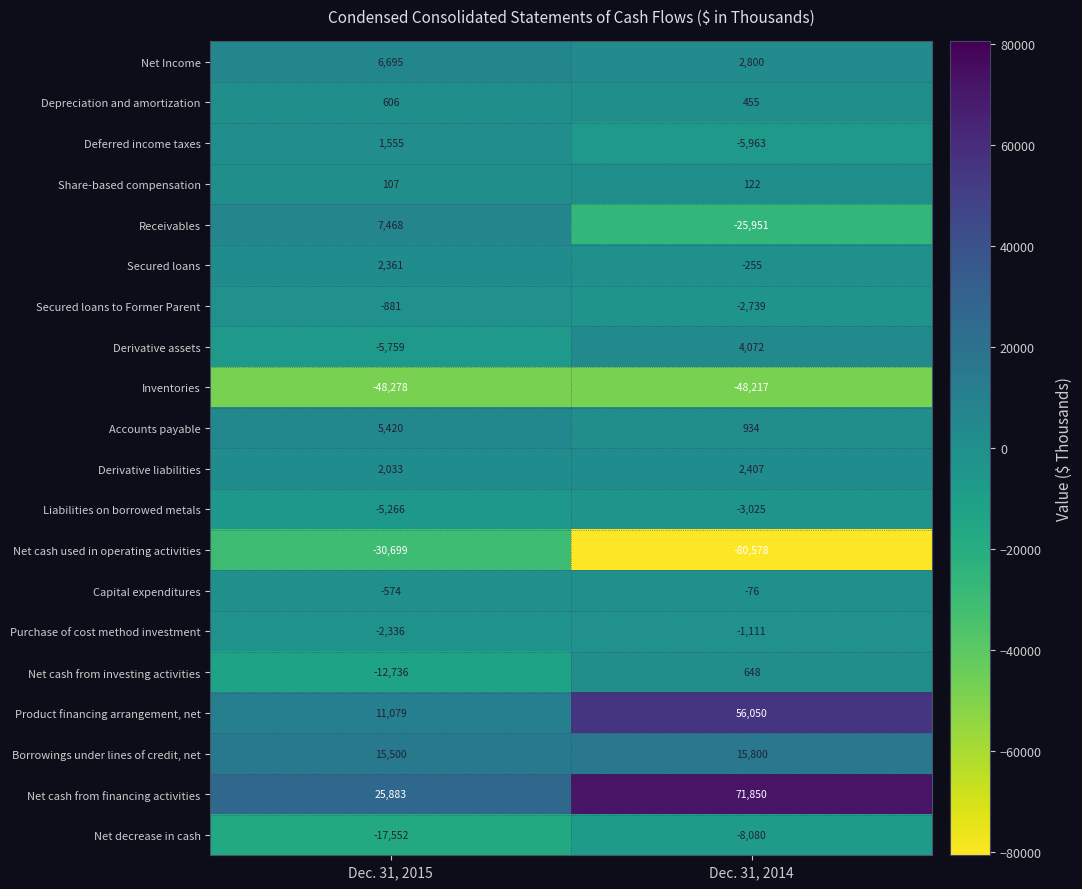

Where is Deferred income taxes nearest to the value -2204?

Dec. 31, 2015